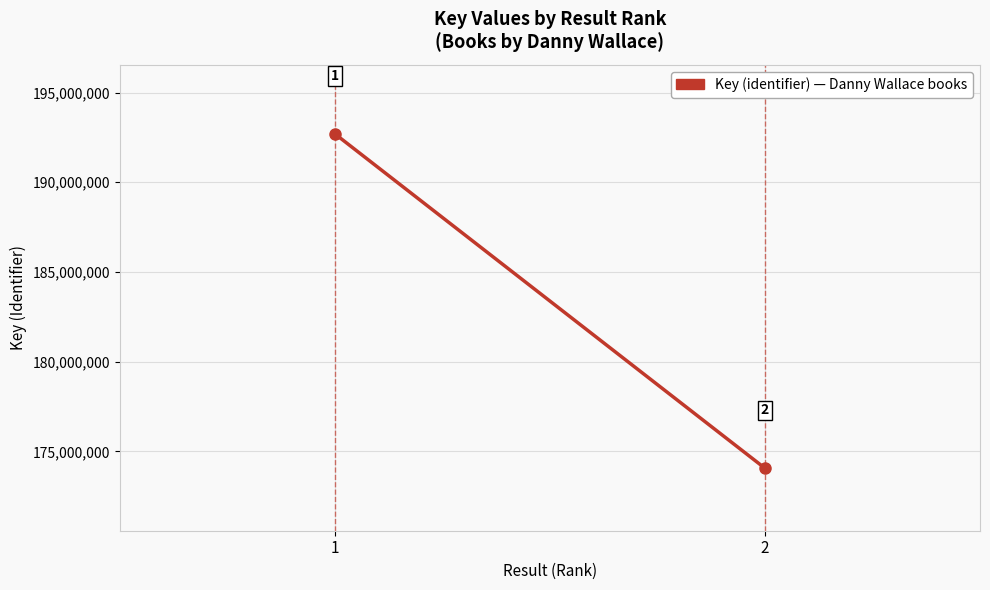

Is it true that the value at 2 is 236478715?

False